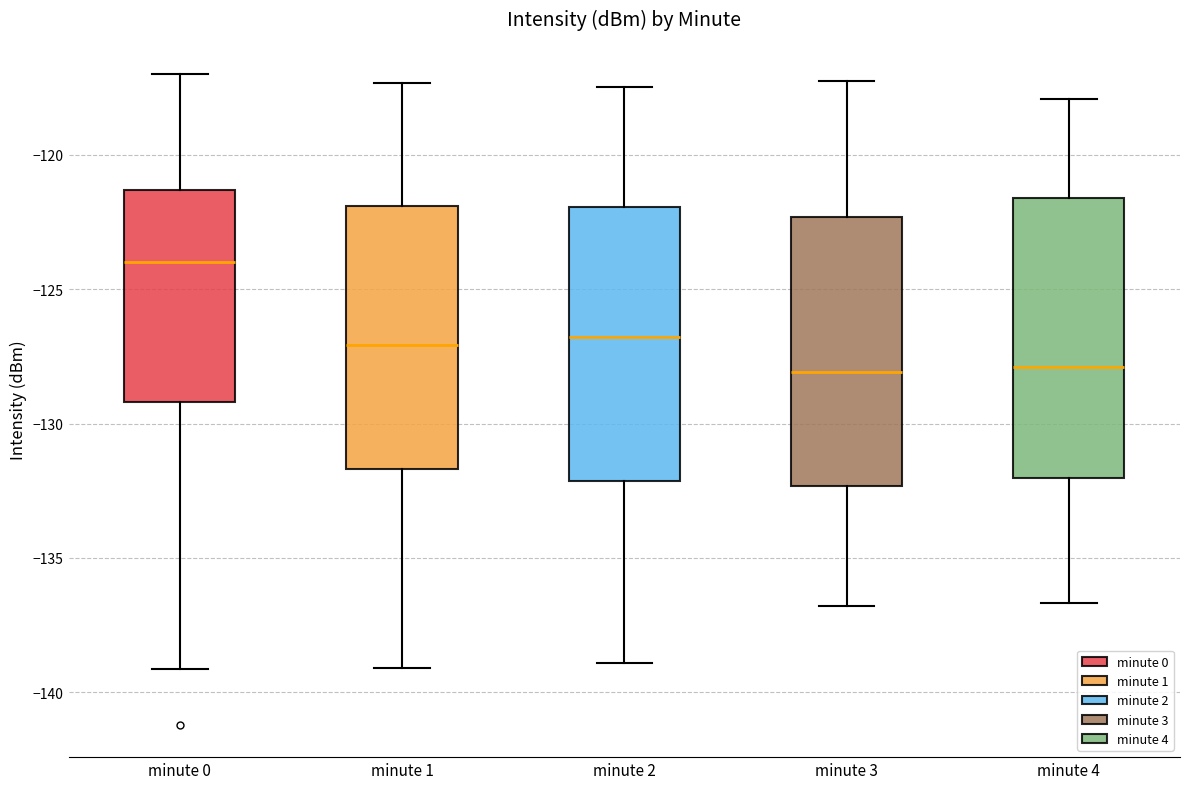

Reading left to right, read every box against the y-axis: the position of its median line, the range the box covers, and the ends of its whiskers. The values are not printed on the chart, so give them approximately, as read against the axis.

minute 0: median -124.0, box -129.0 to -121.5, whiskers -139.0 to -117.0
minute 1: median -127.0, box -131.5 to -122.0, whiskers -139.0 to -117.5
minute 2: median -127.0, box -132.0 to -122.0, whiskers -139.0 to -117.5
minute 3: median -128.0, box -132.5 to -122.5, whiskers -137.0 to -117.0
minute 4: median -128.0, box -132.0 to -121.5, whiskers -136.5 to -118.0